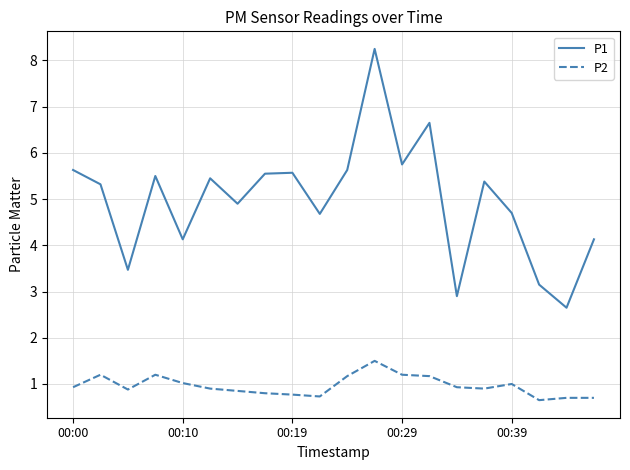

List the series in order of their peak value, lowest first.

P2, P1